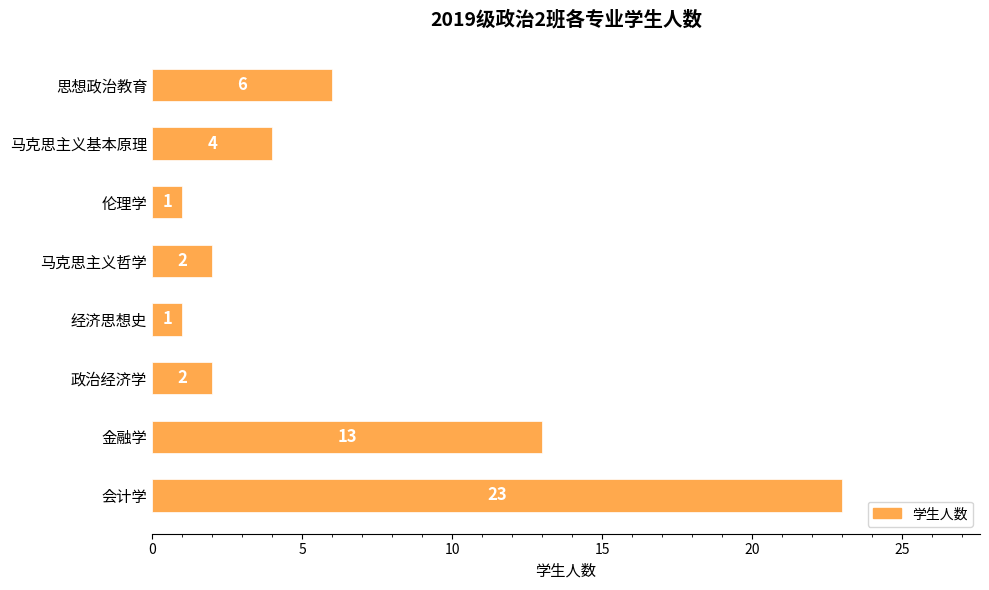

Are the bars grouped side by side (vs. stacked)?

No